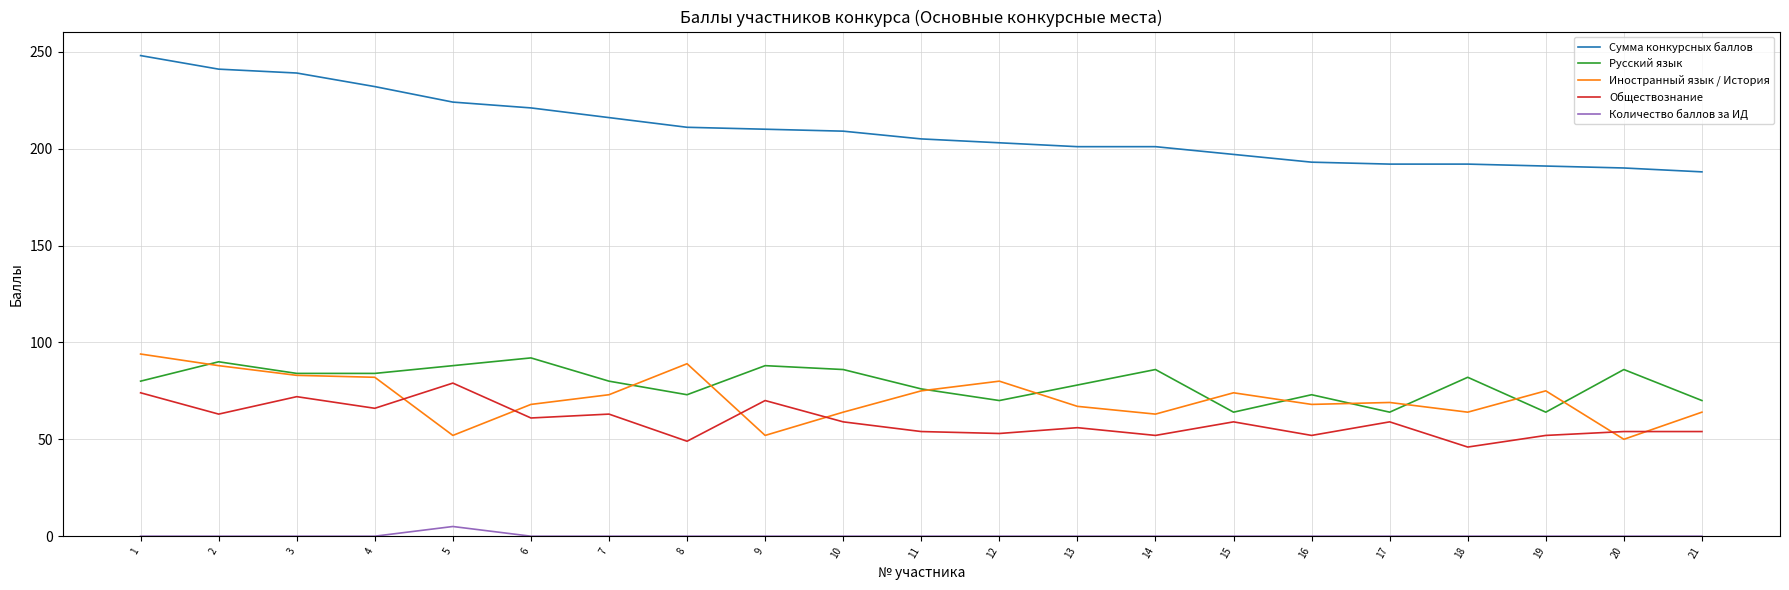

Where is the first local maximum for Обществознание?

3